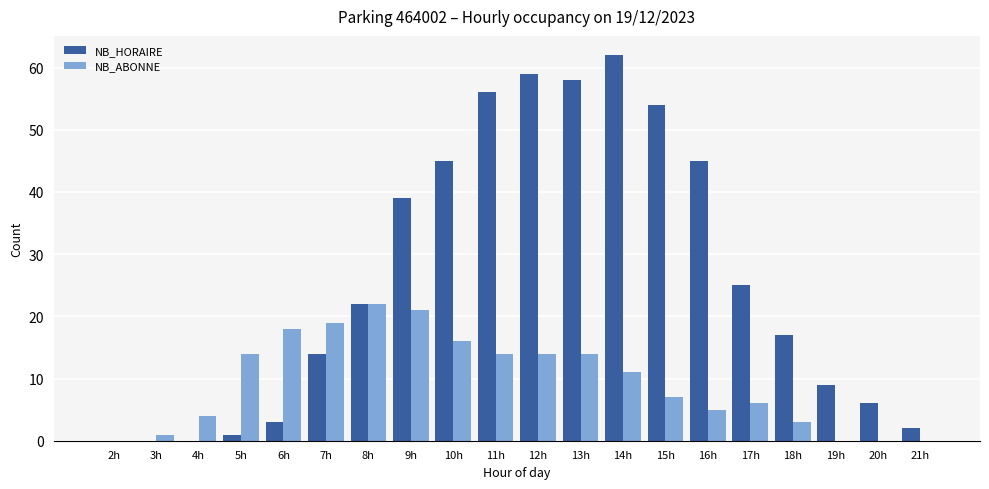

The value of NB_HORAIRE at 8h is 35. True or false?

False